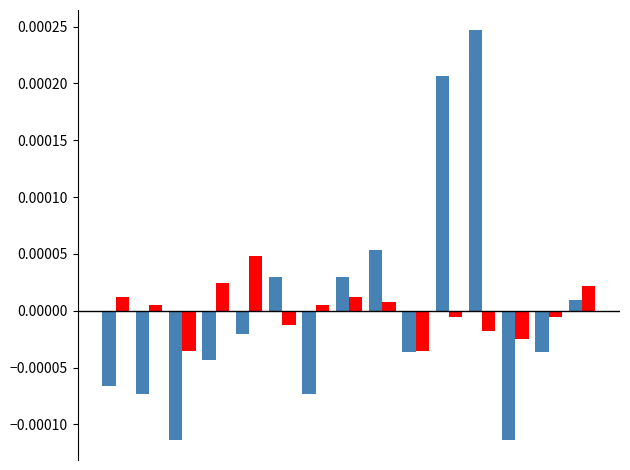

The value of SDS_P2 at 6 is 0.0. True or false?

False